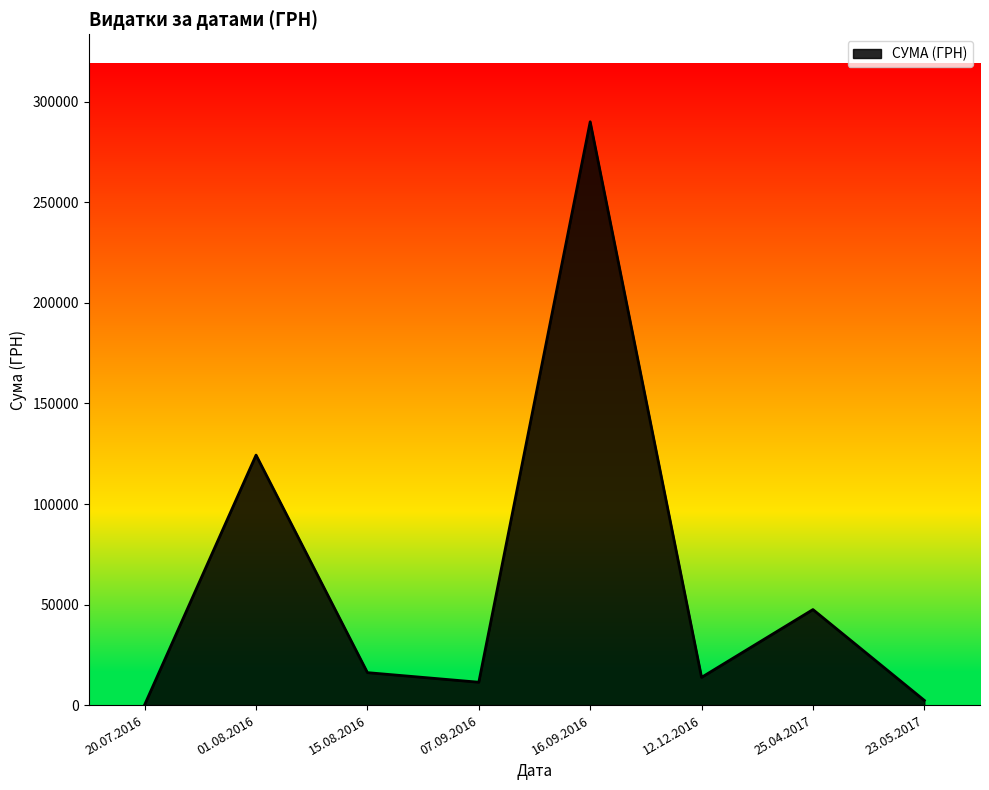

The value at 01.08.2016 is 124329.2. True or false?

True